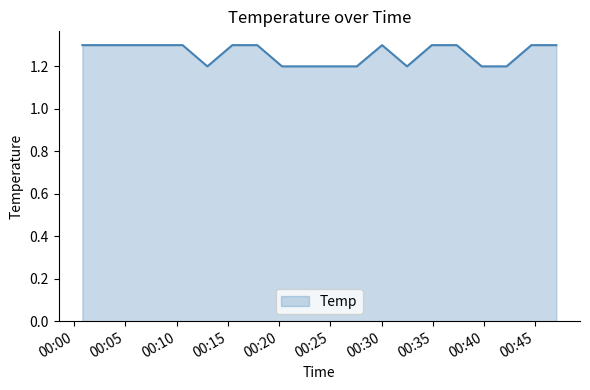

What is the smallest value displayed?

1.2